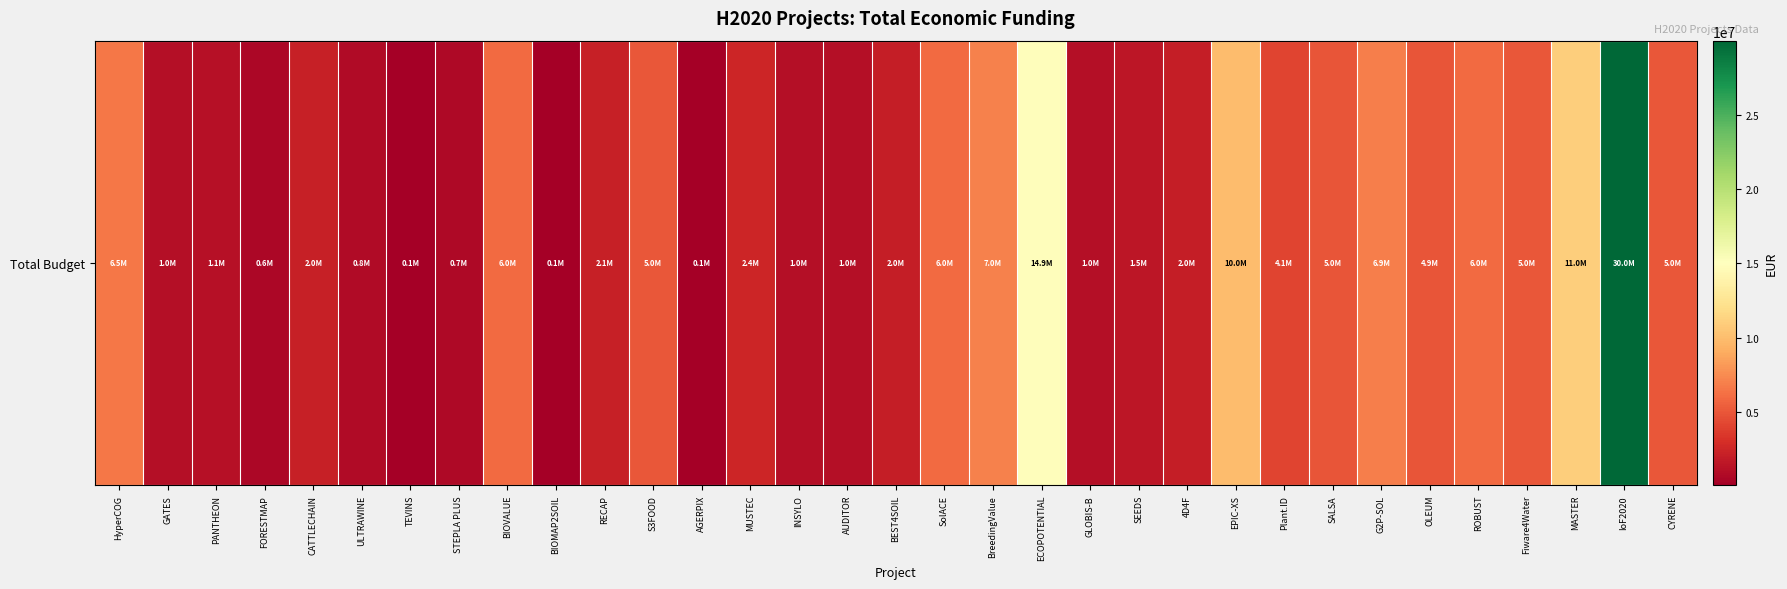

What is the sum of all values?

152503694